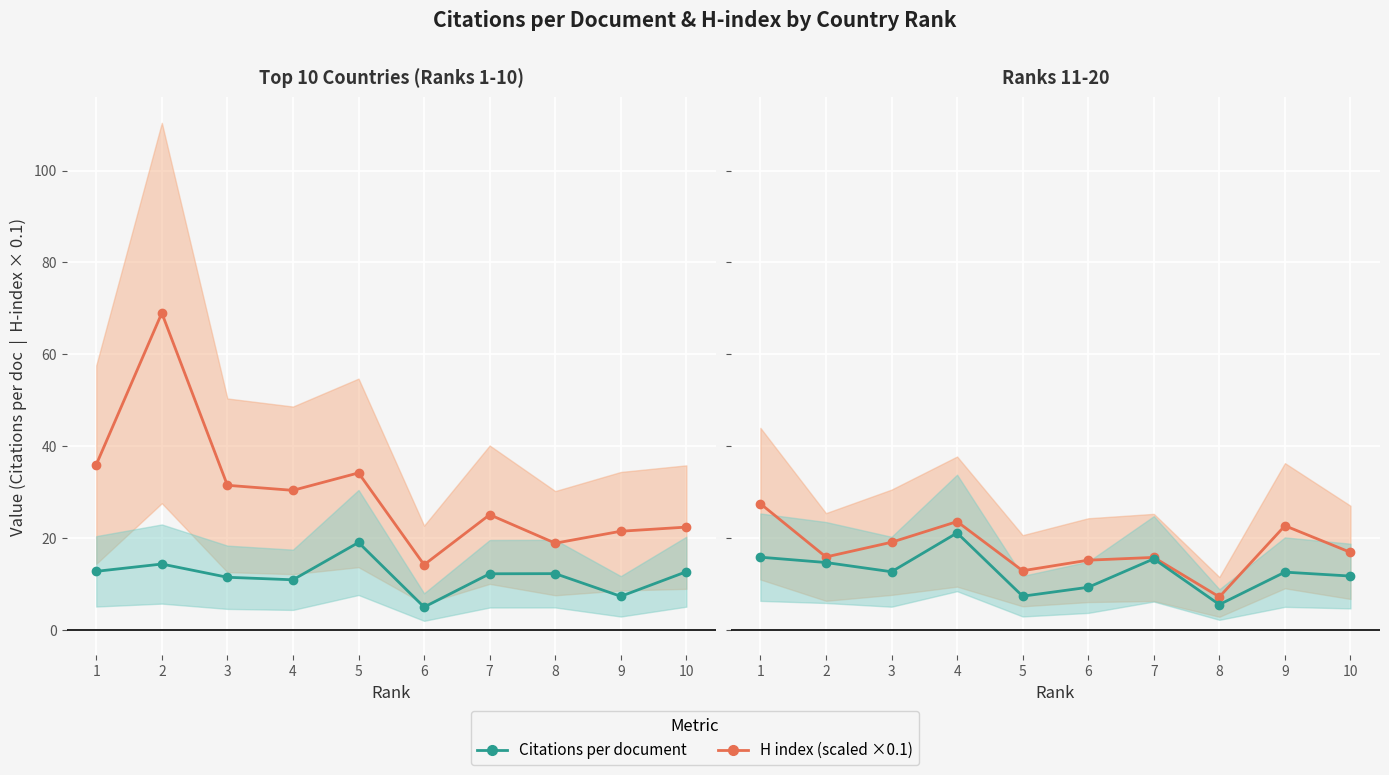

Which series has the widest spread of values?

H index (scaled ×0.1)